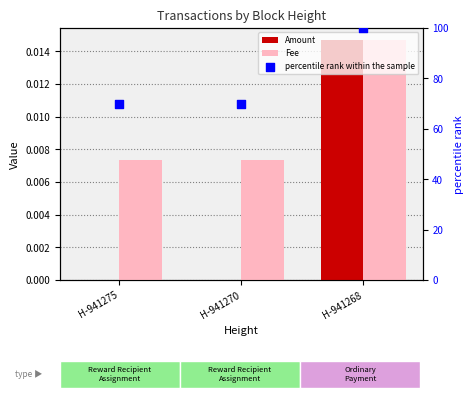

At how many categories does at least one series exceed 70?

1